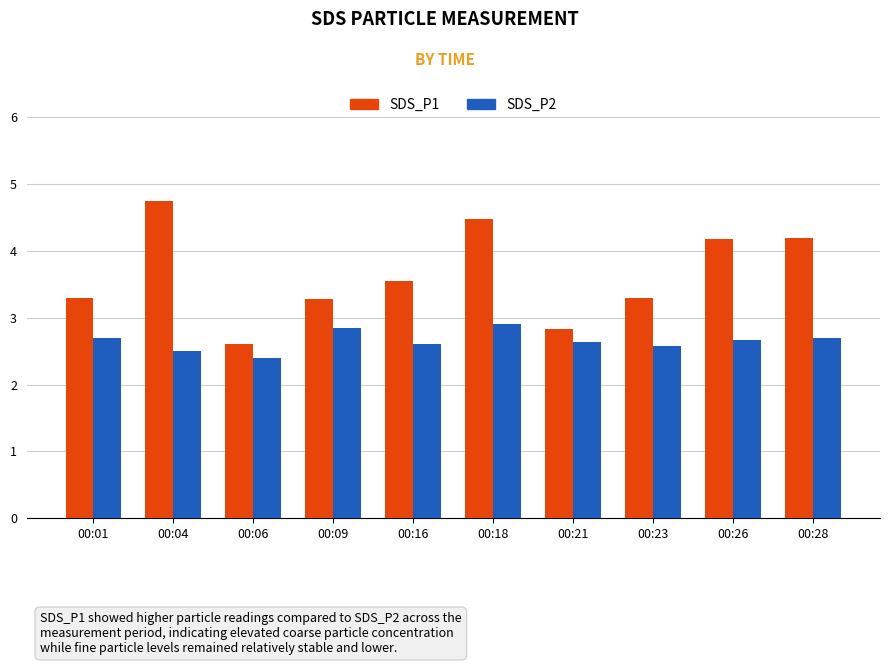

What are all the series names shown in the legend?

SDS_P1, SDS_P2